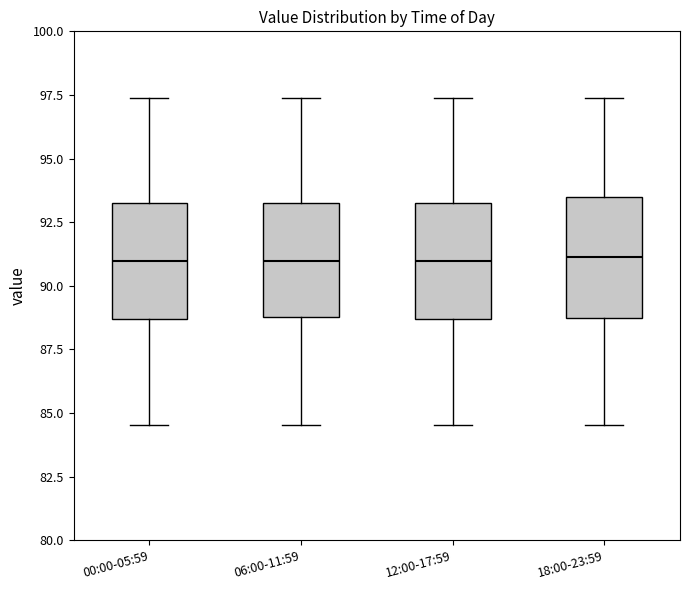

Where does the upper whisker of the box for 06:00-11:59 end on the y-axis? The values are not printed on the chart, so give them approximately, as read against the axis.

97.5